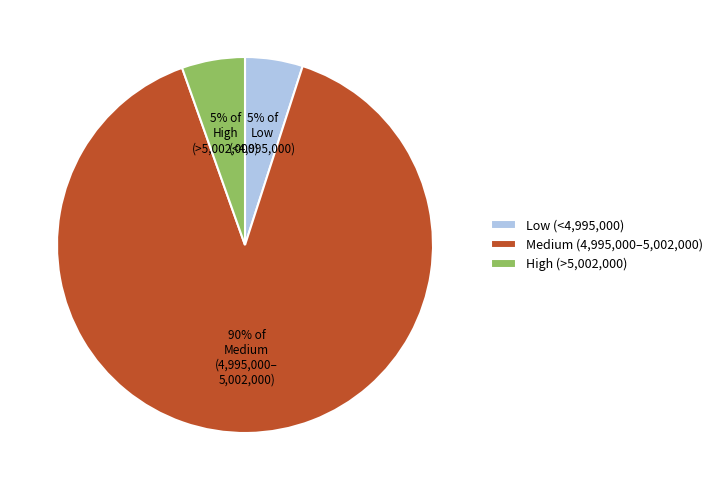

Does any single category account for the majority?

Yes